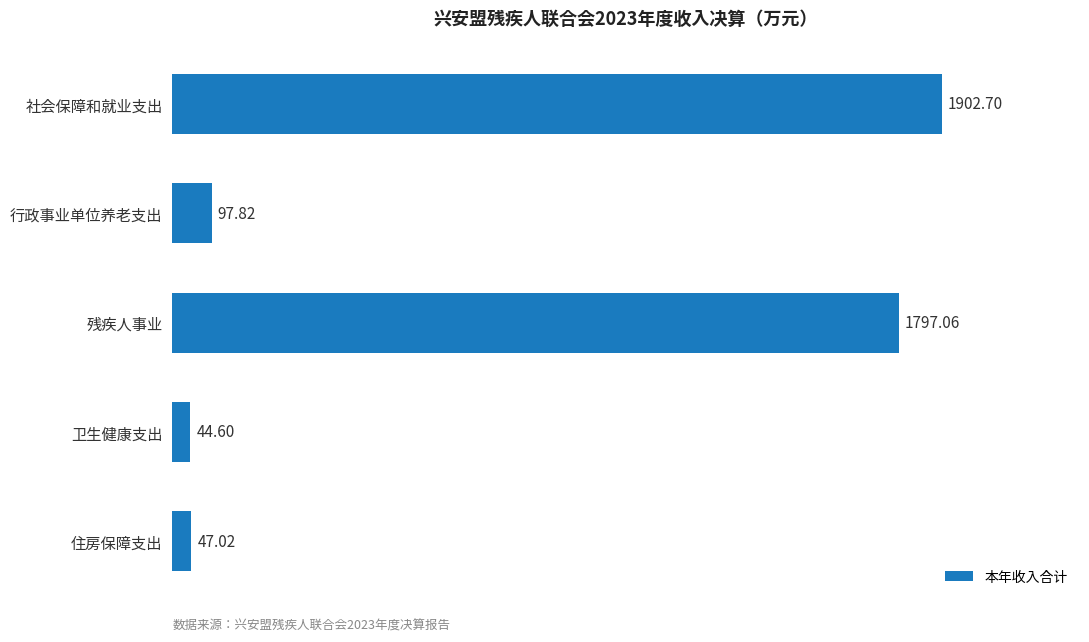

What is the change in value from 行政事业单位养老支出 to 残疾人事业?

+1699.2